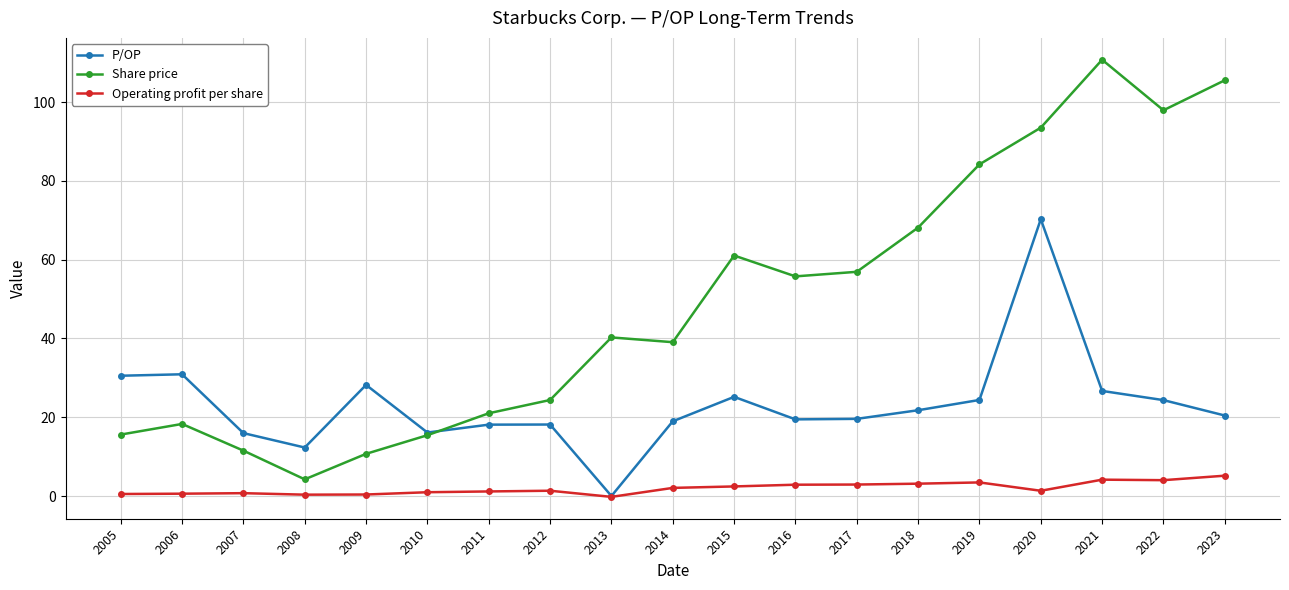

What is the value of the P/OP point at the 2nd from the left?

30.9